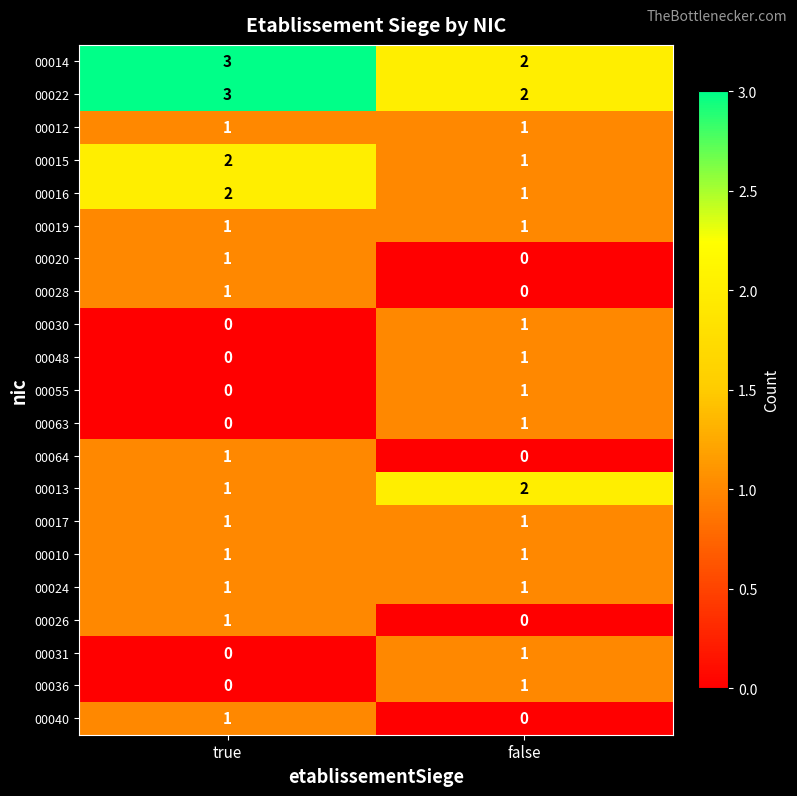

The value of 00026 at true is 2. True or false?

False